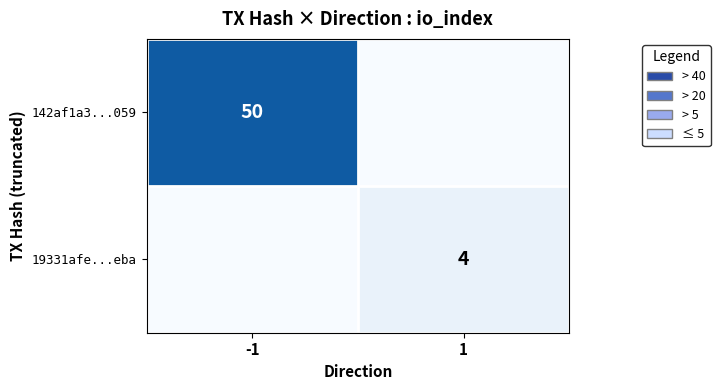

Is it true that 19331afe...eba equals 7 at 1?

False